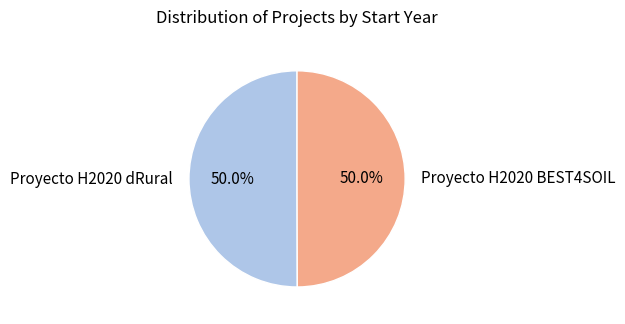

To the nearest percent, what is the average slice percentage?

50%